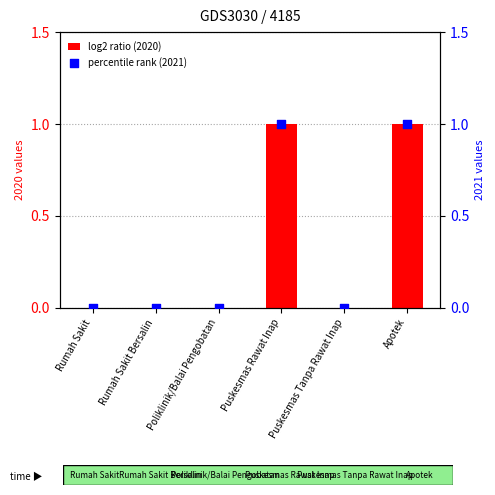

Which series reaches the minimum Y coordinate?

2020